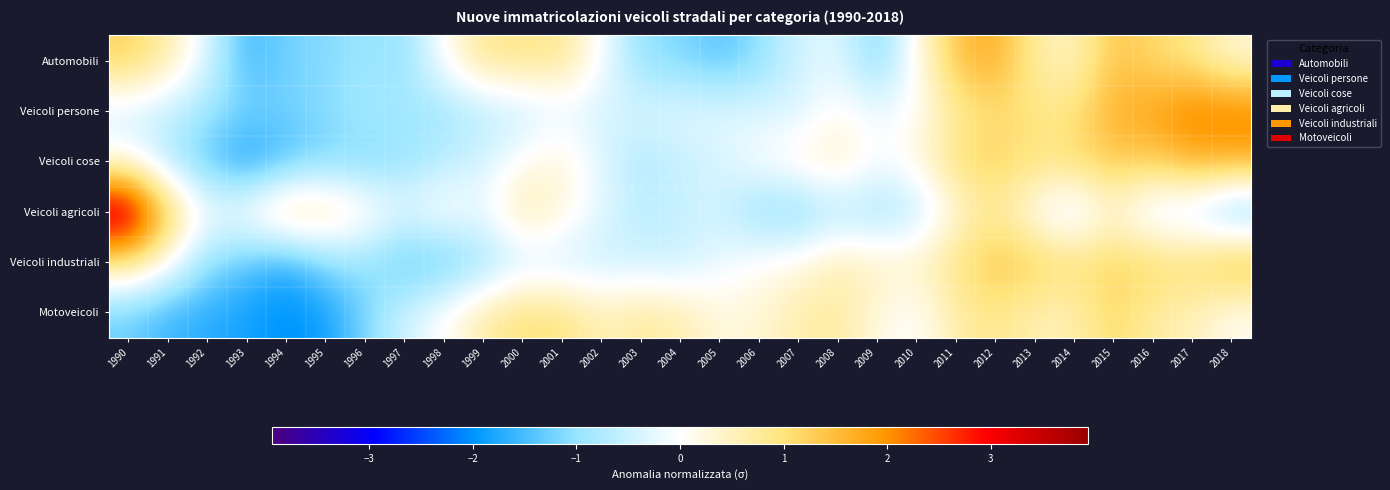

Which series has the largest total across all categories?

Automobili